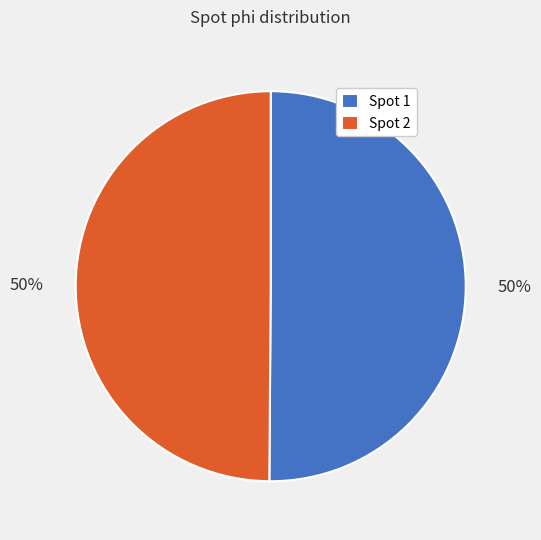

What percentage is the Spot 2 slice, to the nearest percent?

50%